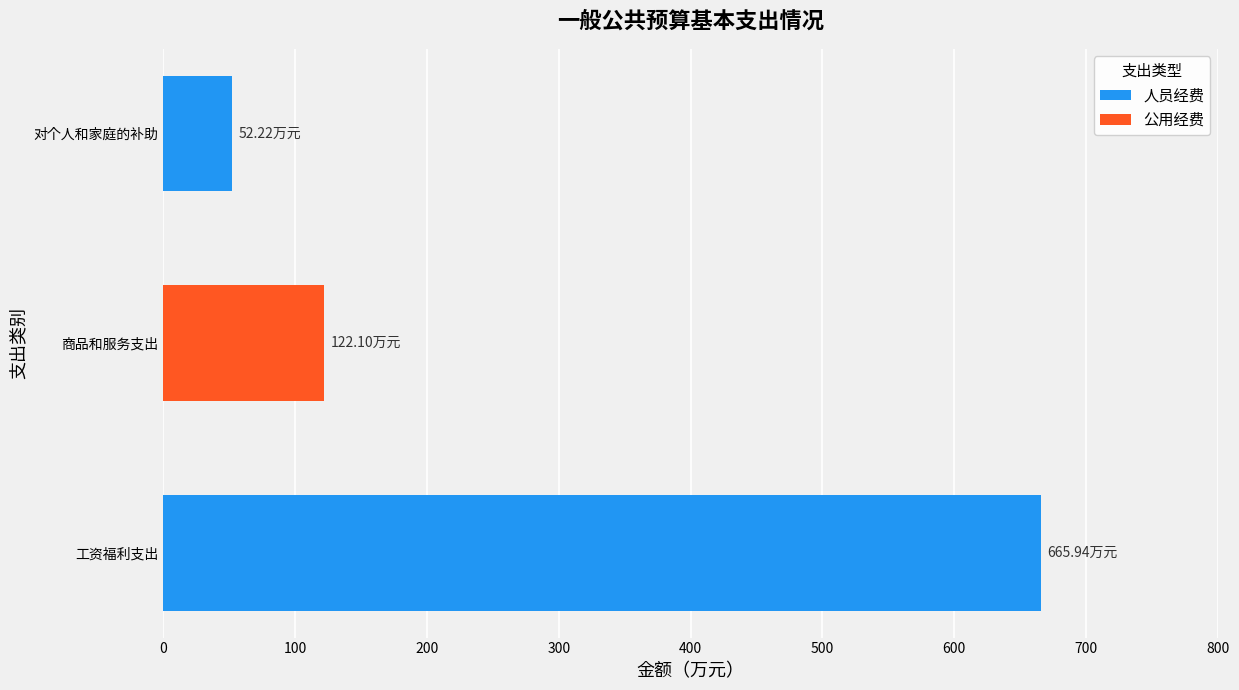

What is the sum of all 人员经费 values?

718.2